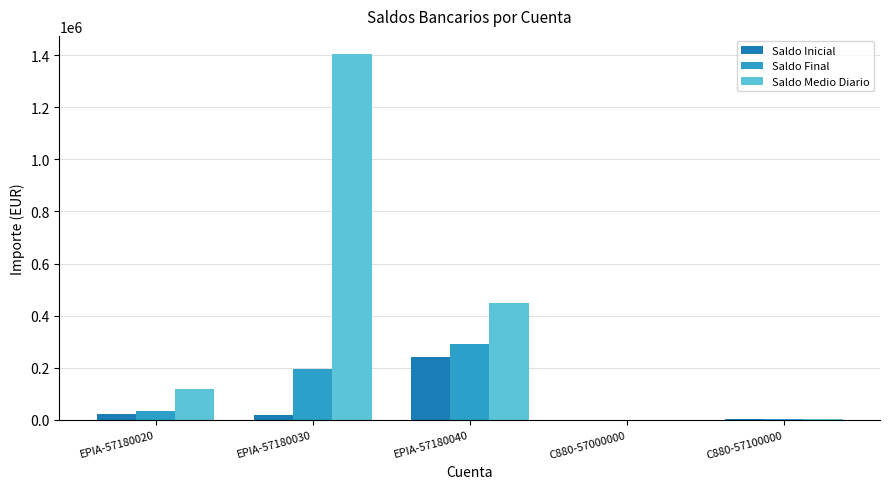

How many groups of bars are there?

5